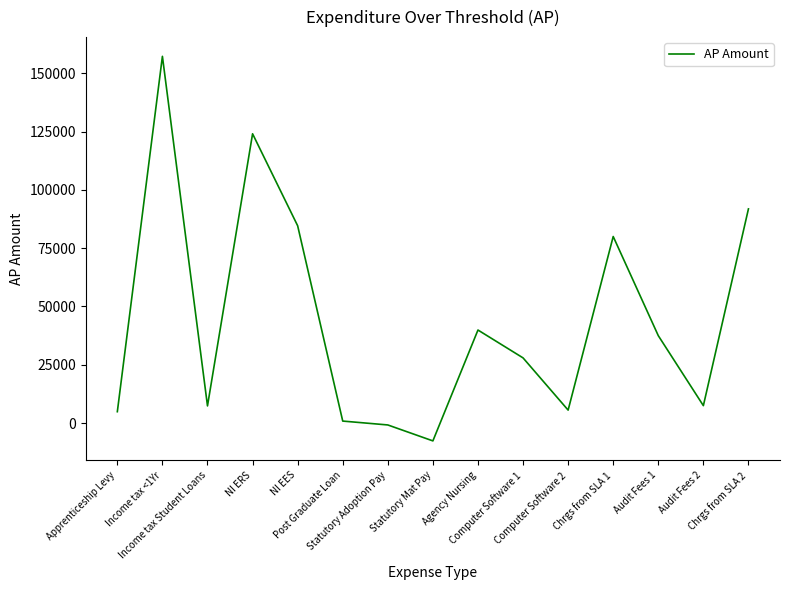

Does the chart display data point markers on the line(s)?

No